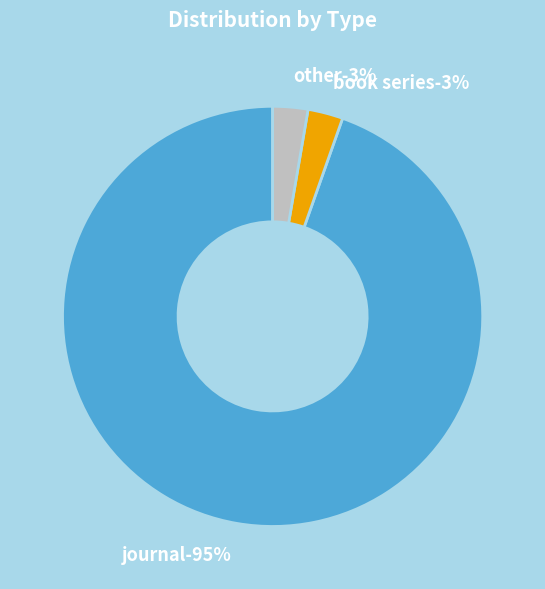

Count the number of slices in the pie.

3